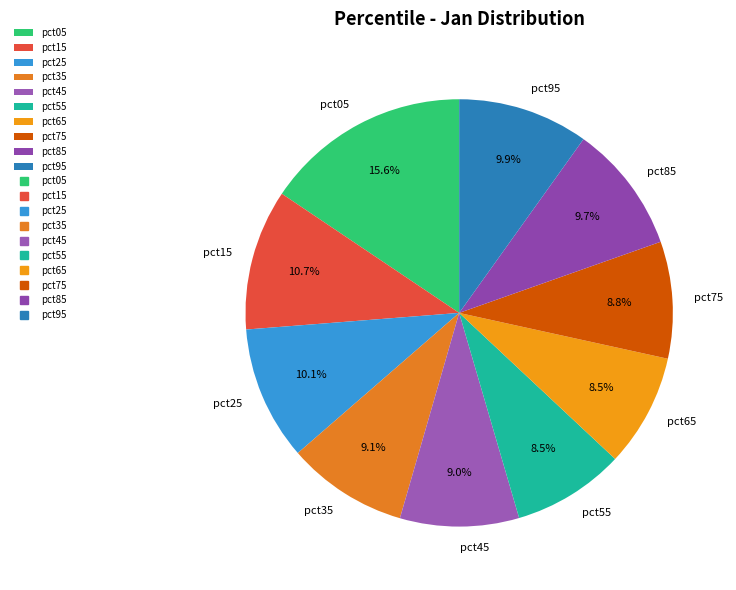

Between pct55 and pct05, which is larger?

pct05